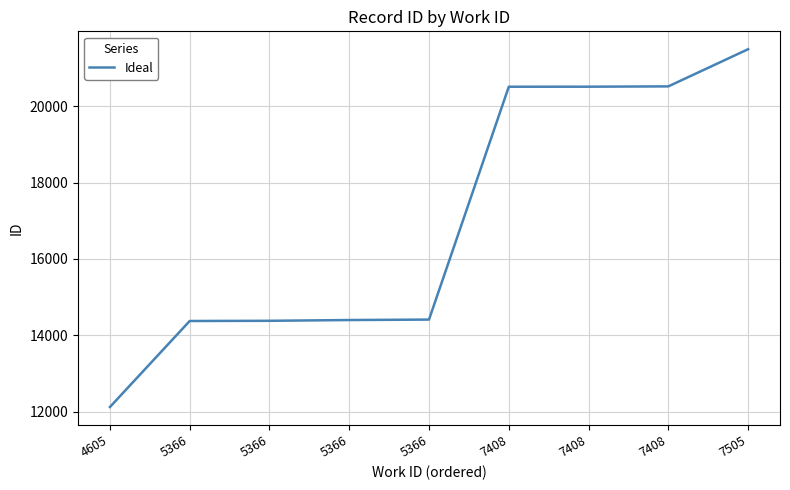

What is the sum of the values at 5366 and 7408?

34885